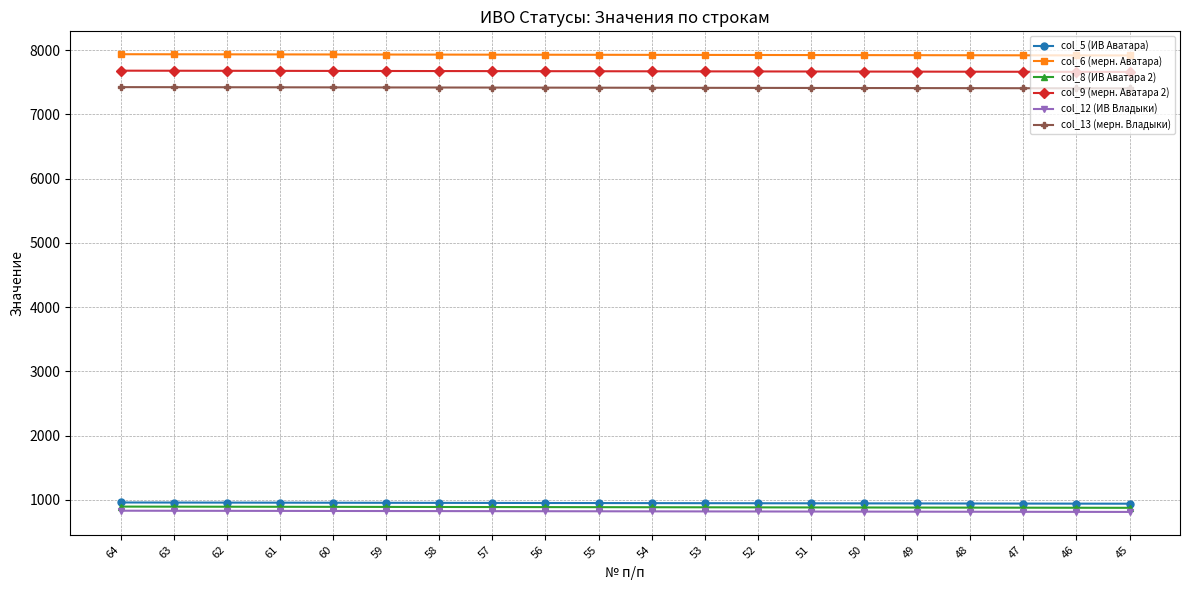

What are all the series names shown in the legend?

col_5 (ИВ Аватара), col_6 (мерн. Аватара), col_8 (ИВ Аватара 2), col_9 (мерн. Аватара 2), col_12 (ИВ Владыки), col_13 (мерн. Владыки)